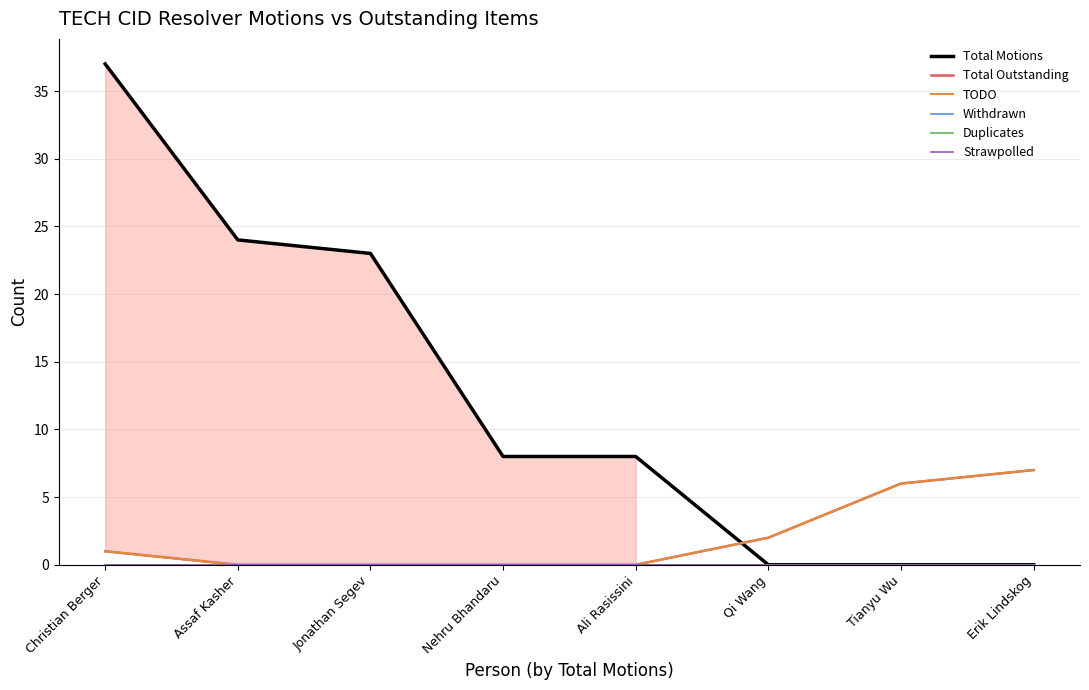

What is the greatest value displayed?

37